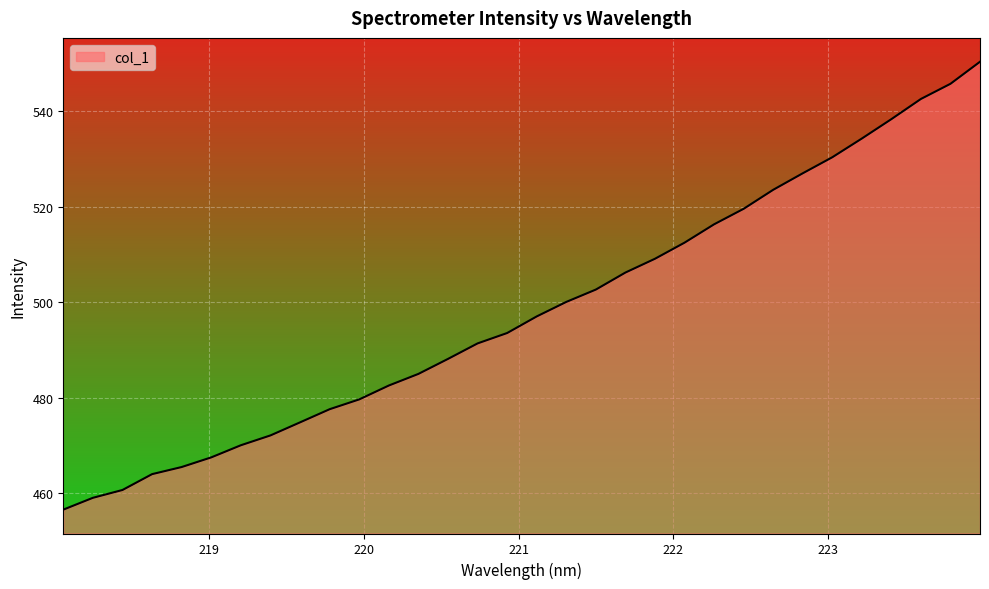

What is the greatest value displayed?

550.4